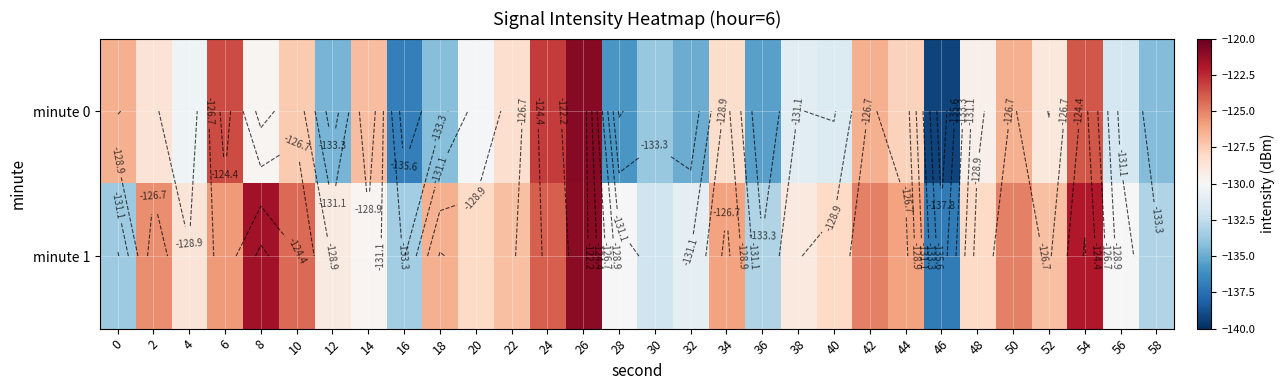

Where is minute 0 nearest to the value -130?

8